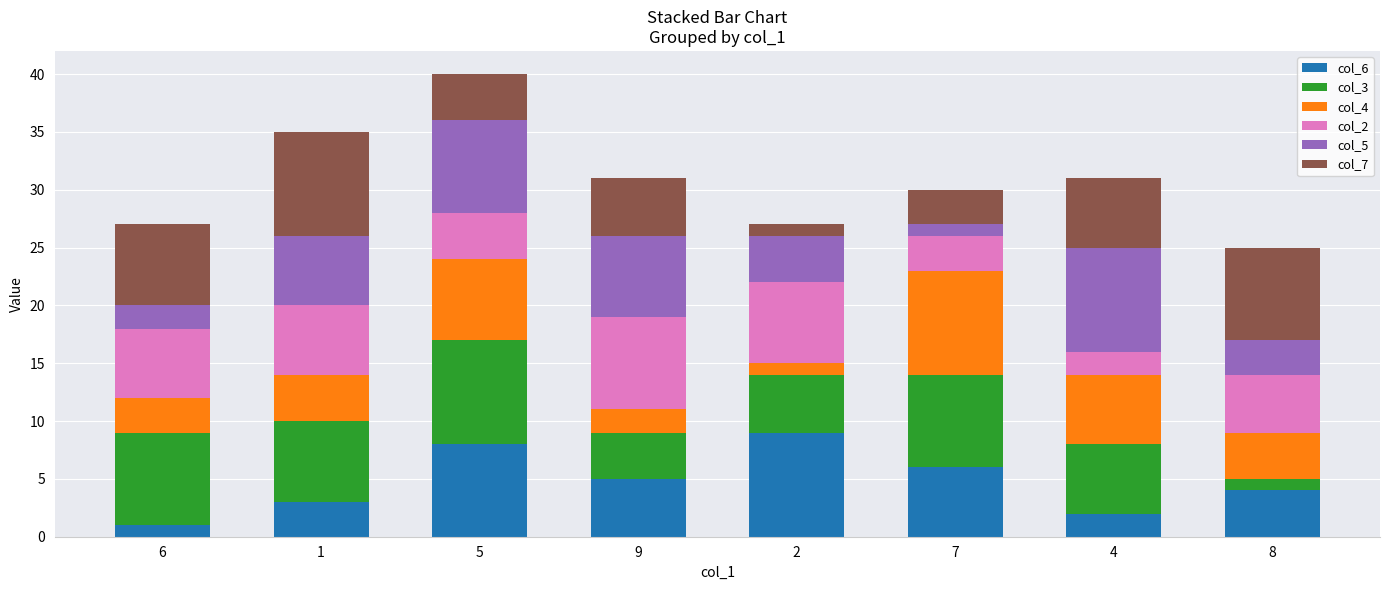

Is it true that col_6 equals 2 at 4?

True